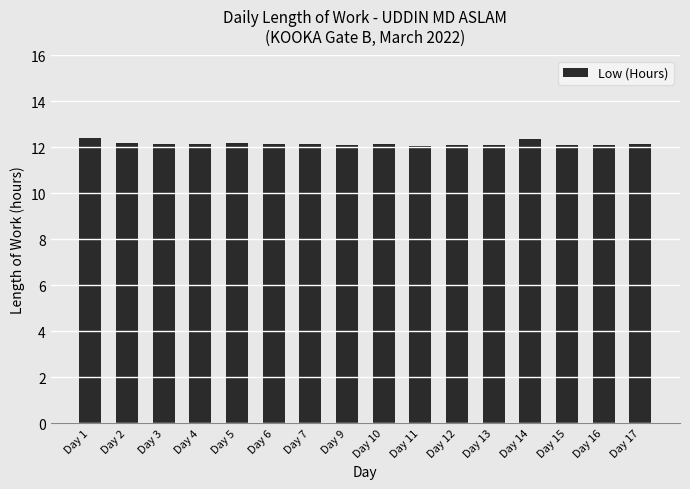

Is it true that the value at Day 2 is 12.2?

True